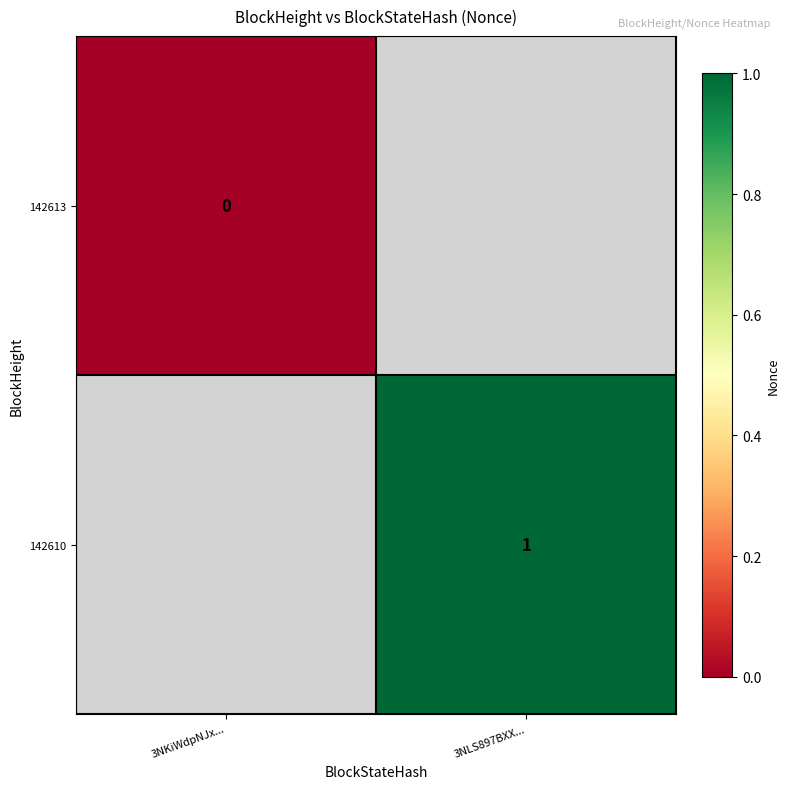

What is the greatest value displayed?

1.0